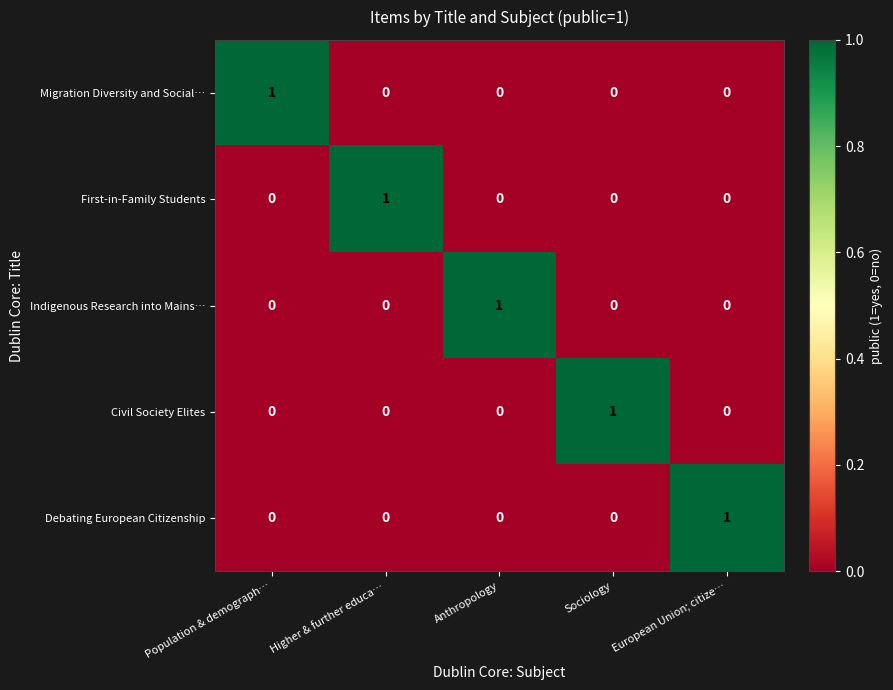

At how many categories does at least one series exceed 0?

5